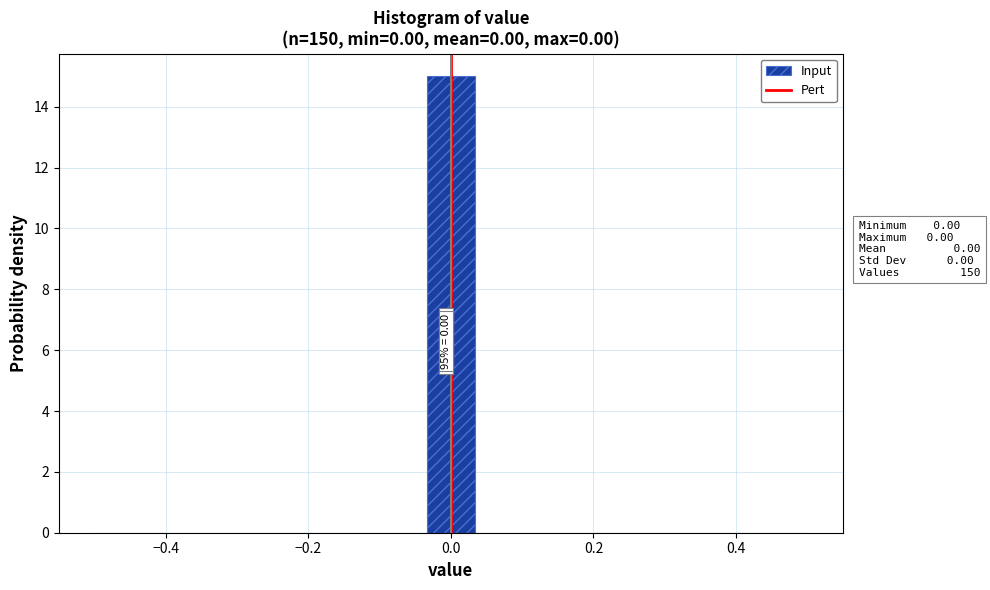

Read against the x-axis, roughly where is the centre of the tallest bar?

0.00